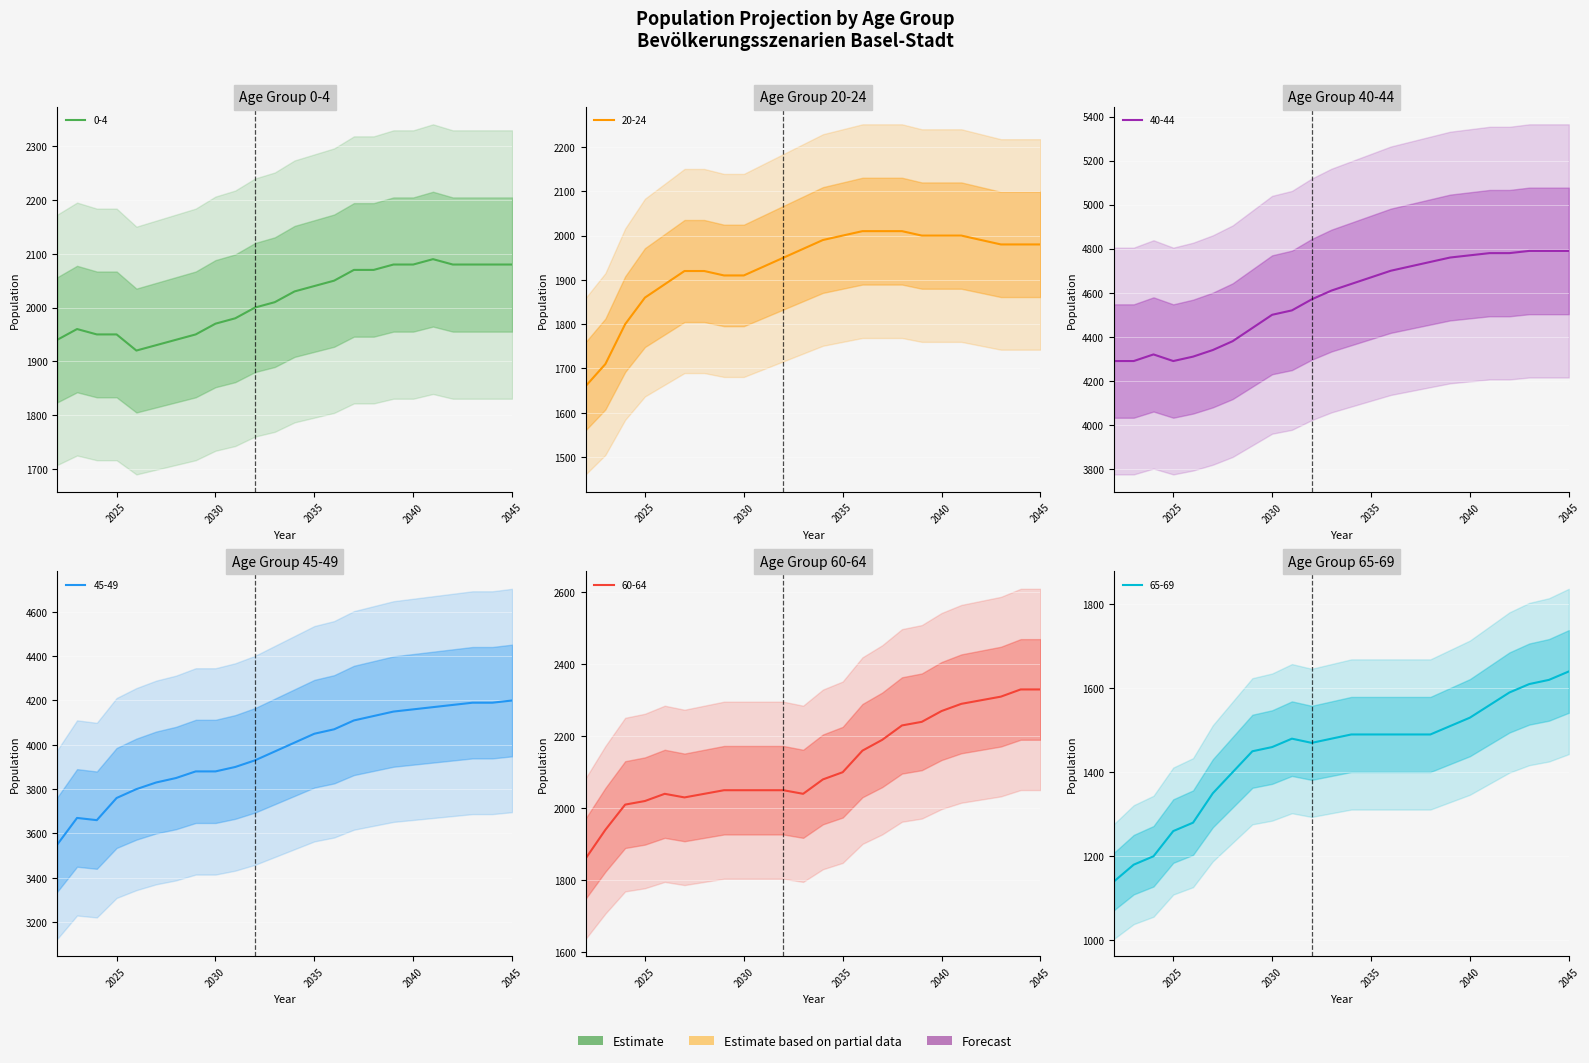

Where does the 60-64 series first go above 2080?

2035